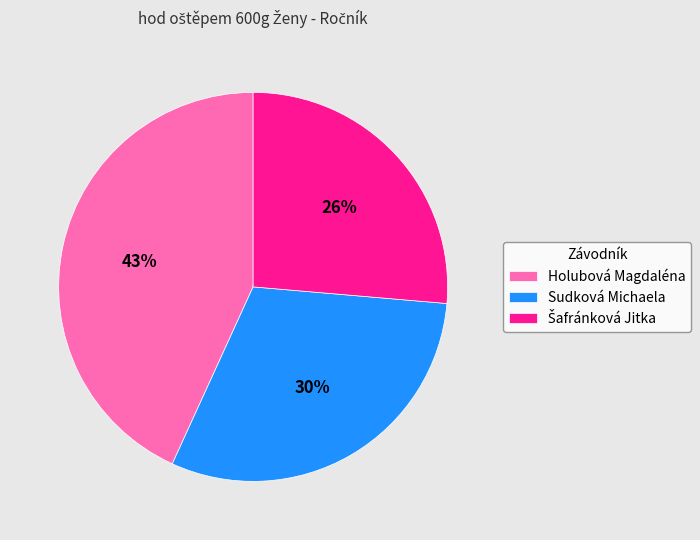

True or false: Holubová Magdaléna accounts for 51% of the total.

False